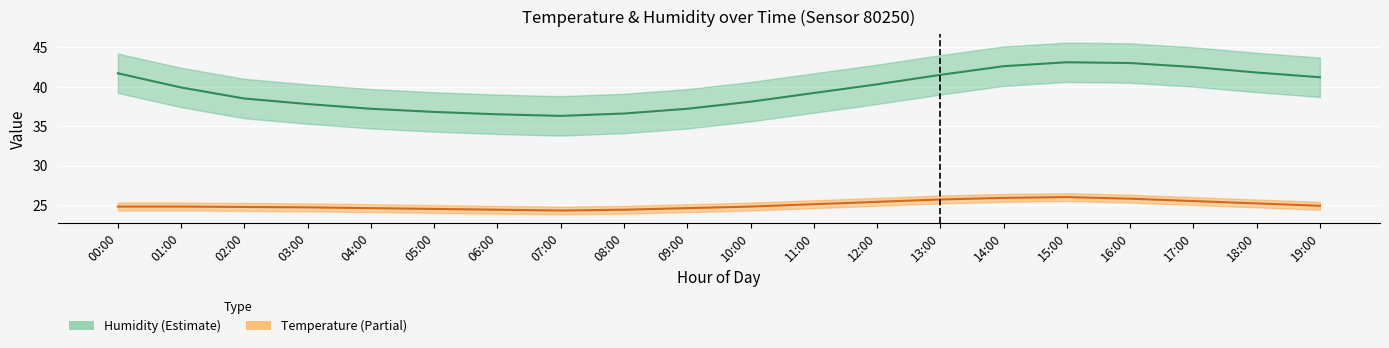

Is it true that temperature_lower equals 24.2 at 02:00?

True